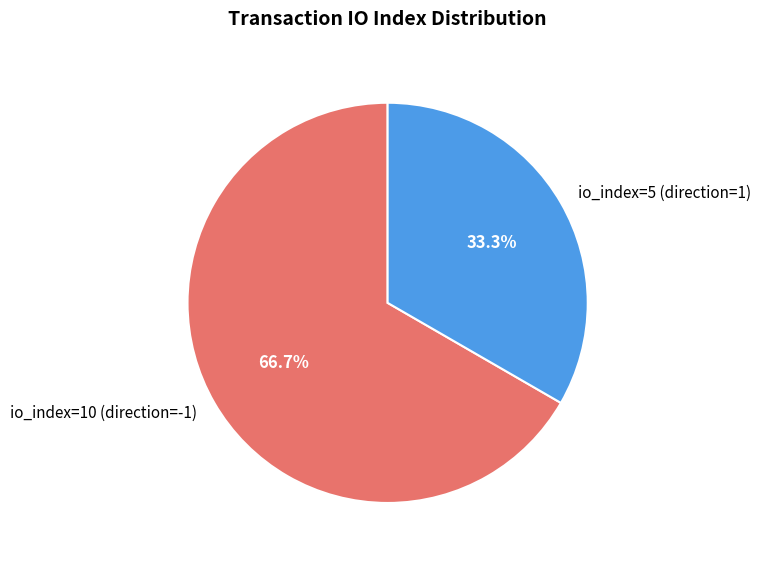

To the nearest percent, what portion does io_index=10 (direction=-1) represent?

67%